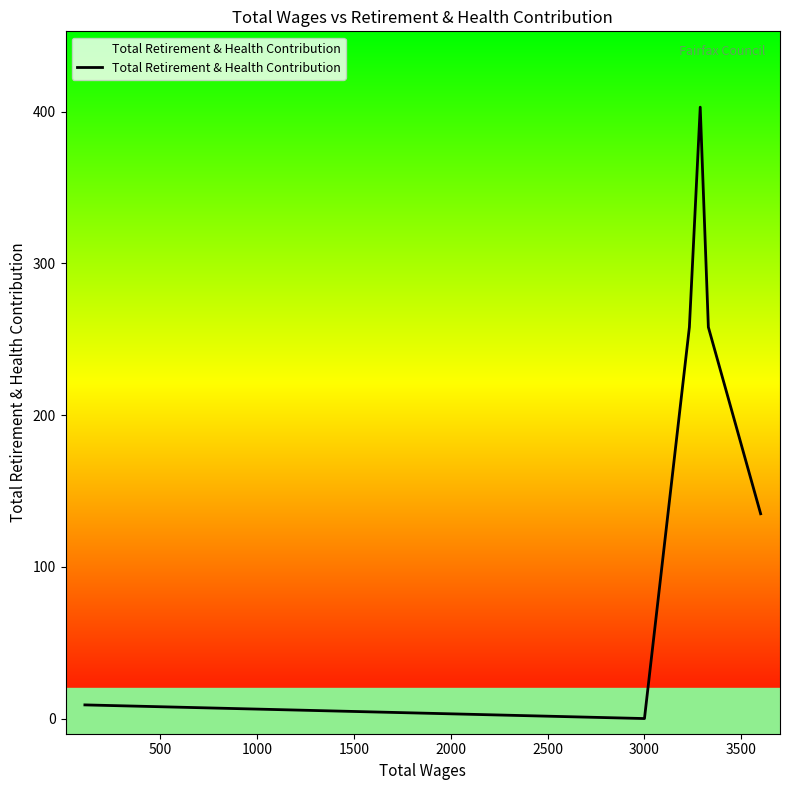

Reading left to right, what are all the values shown in this chart?

9	0	258	403	258	135